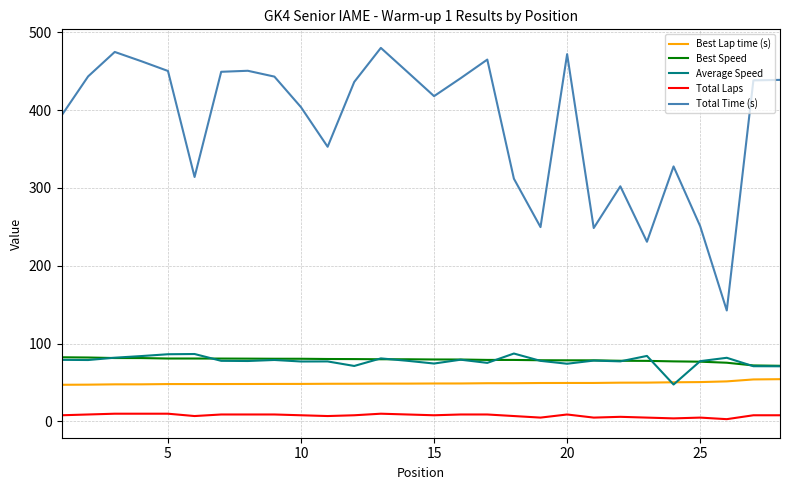

True or false: Best Speed and Total Laps cross at least once.

False